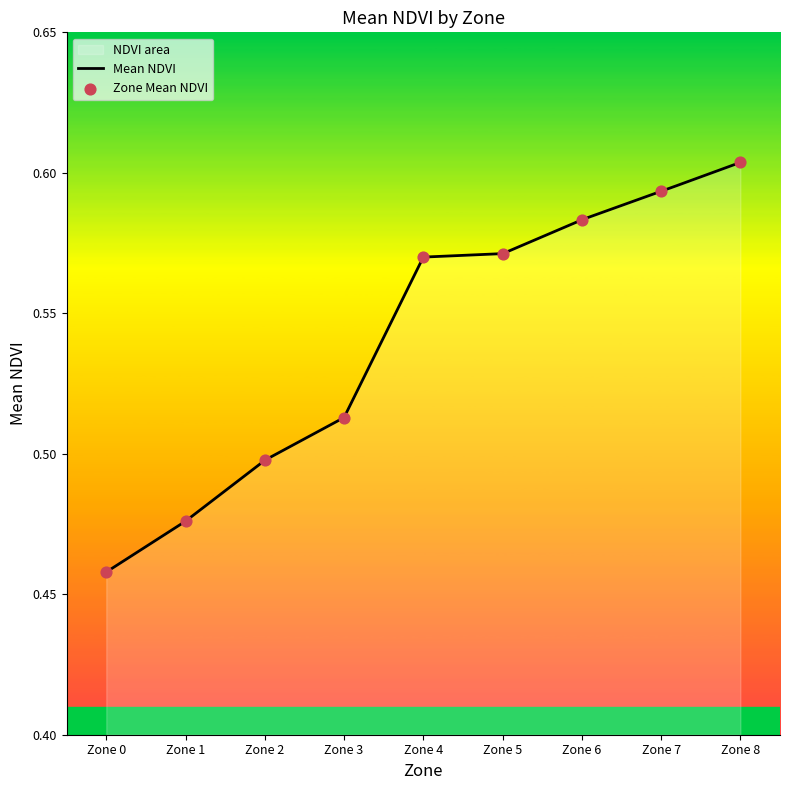

Between Zone 4 and Zone 0, which is larger?

Zone 4